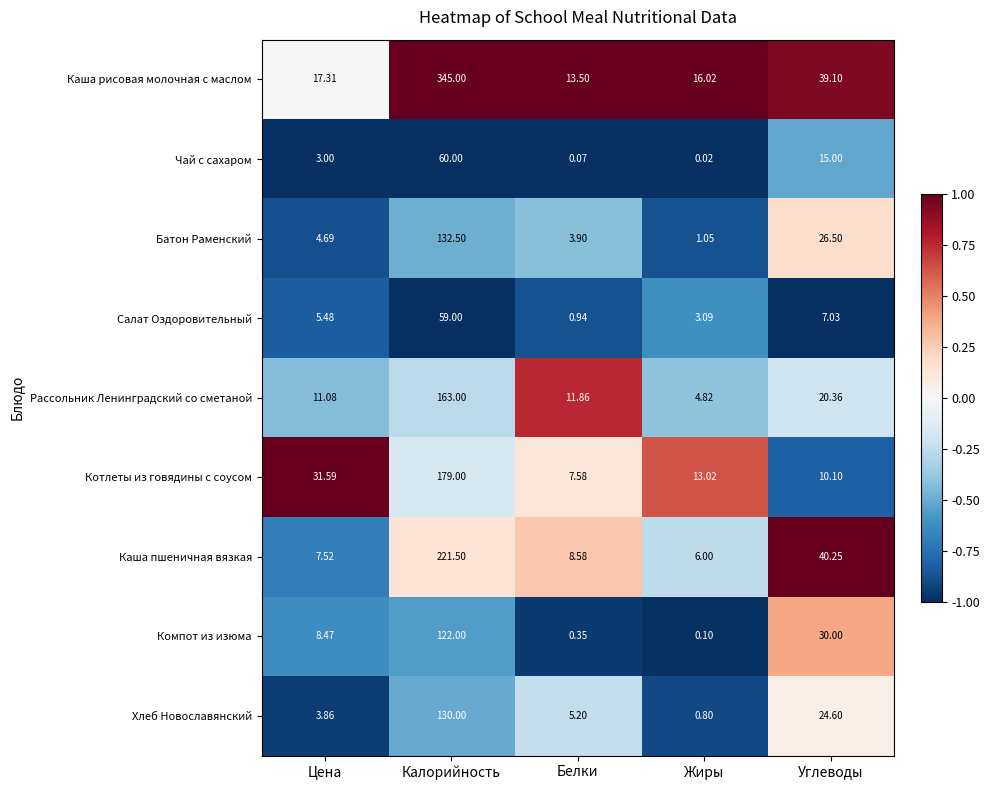

Where is Чай с сахаром nearest to the value 30?

Углеводы